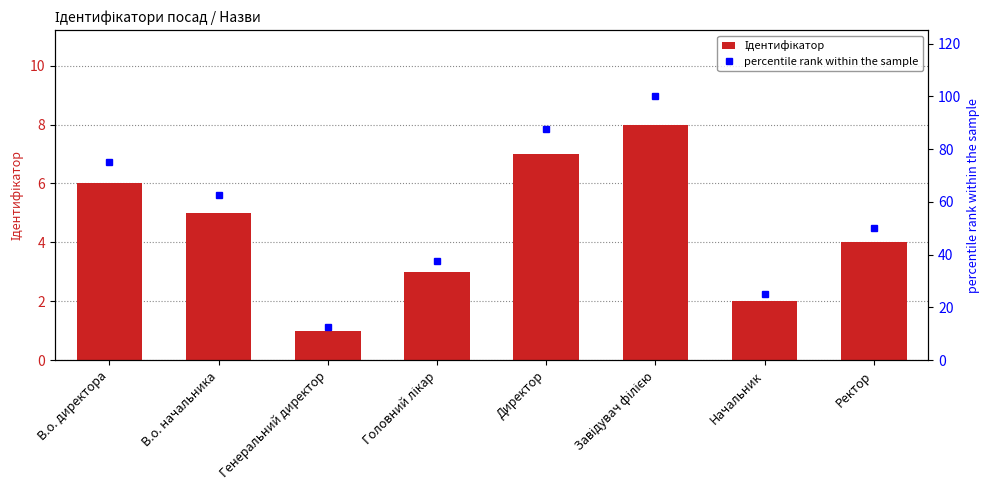

What are all the series names shown in the legend?

Ідентифікатор, percentile rank within the sample